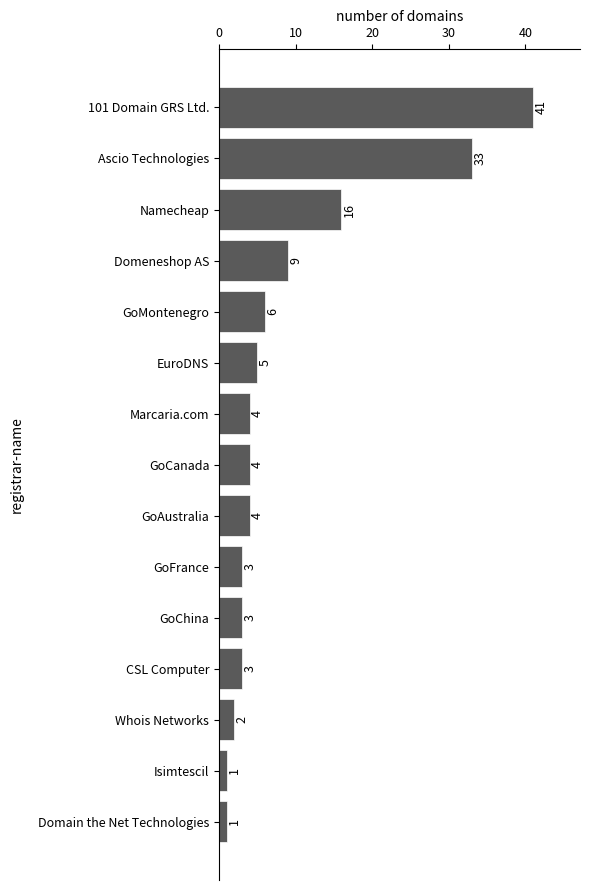

What is the label of the 11th bar from the top?

GoChina